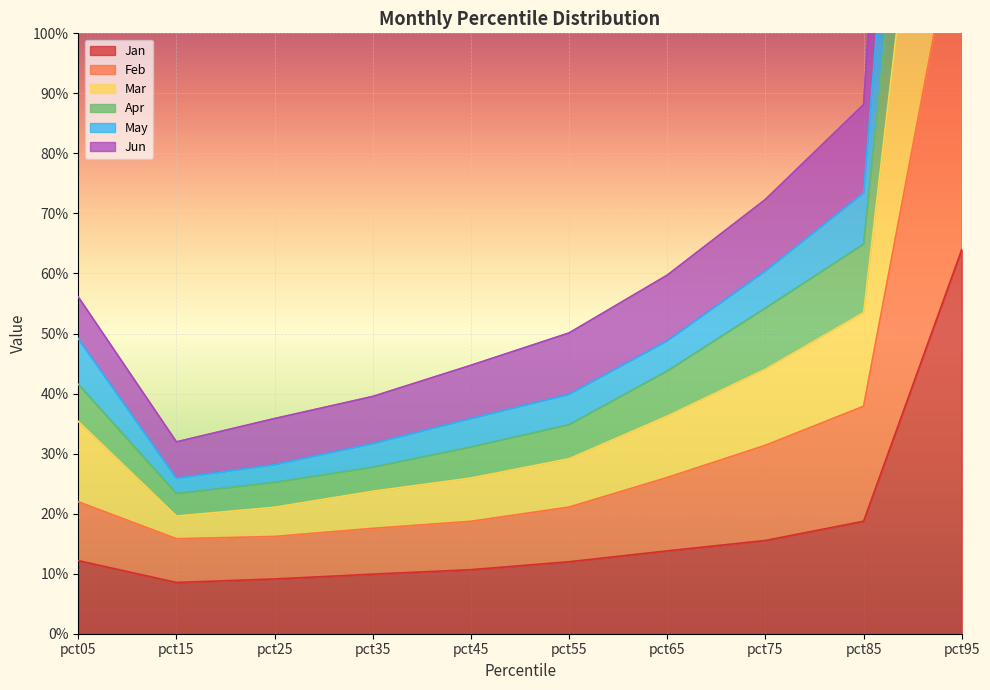

What is the smallest value displayed?

0.1